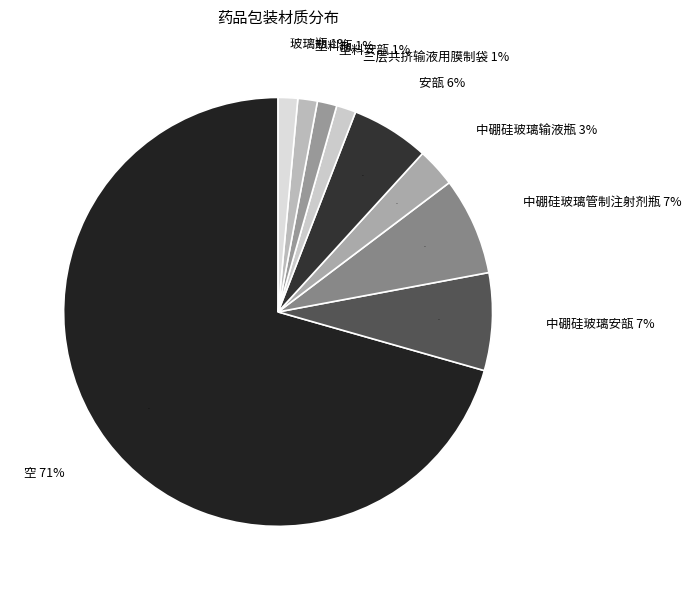

The 安瓿 slice represents 17% of the pie. True or false?

False